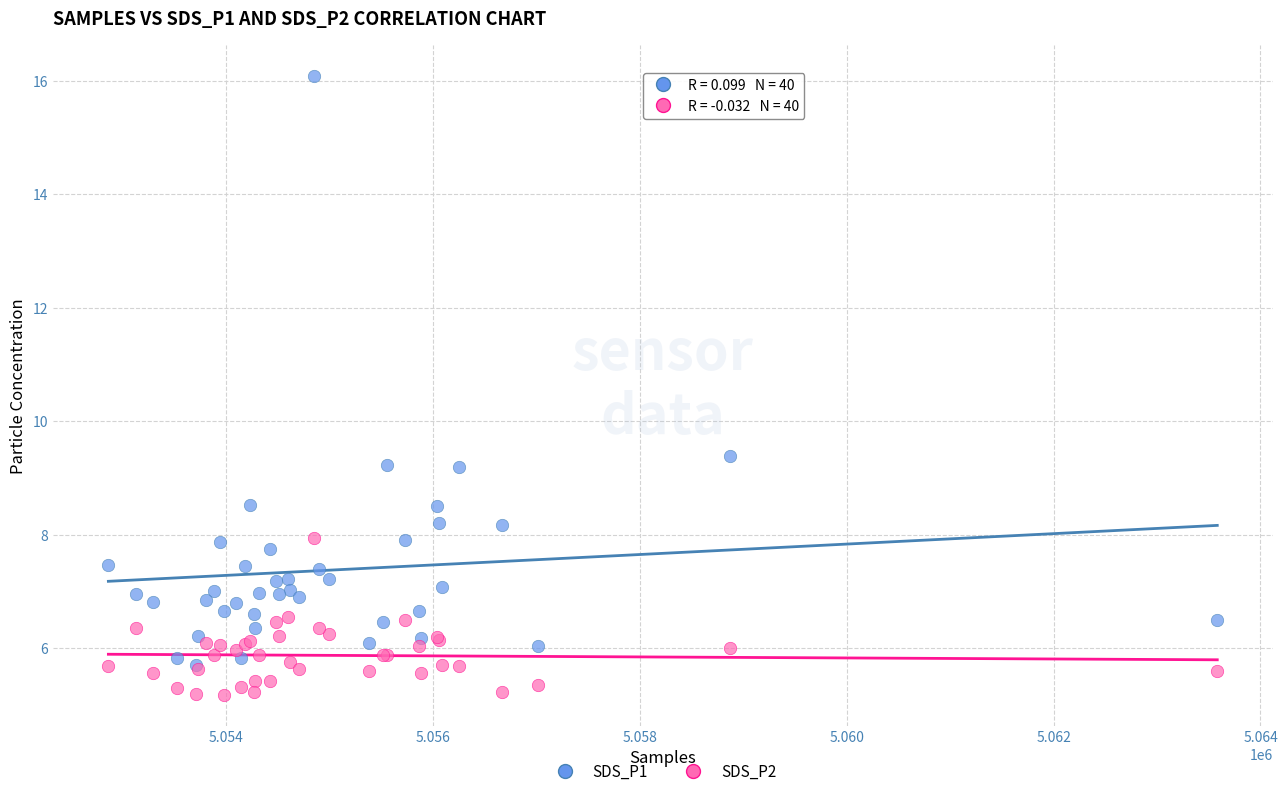

What are all the series names shown in the legend?

SDS_P1, SDS_P2